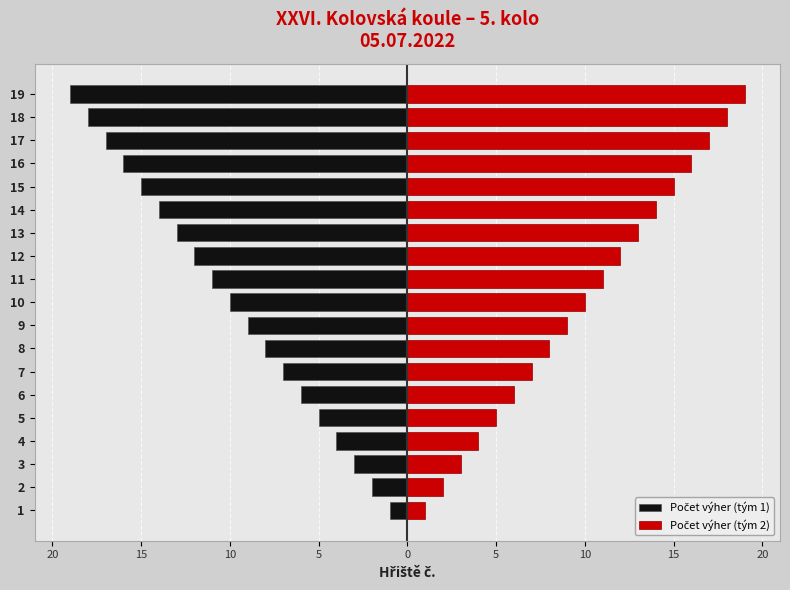

What is the difference between the maximum and minimum values in the Počet výher (tým 1) series?

18